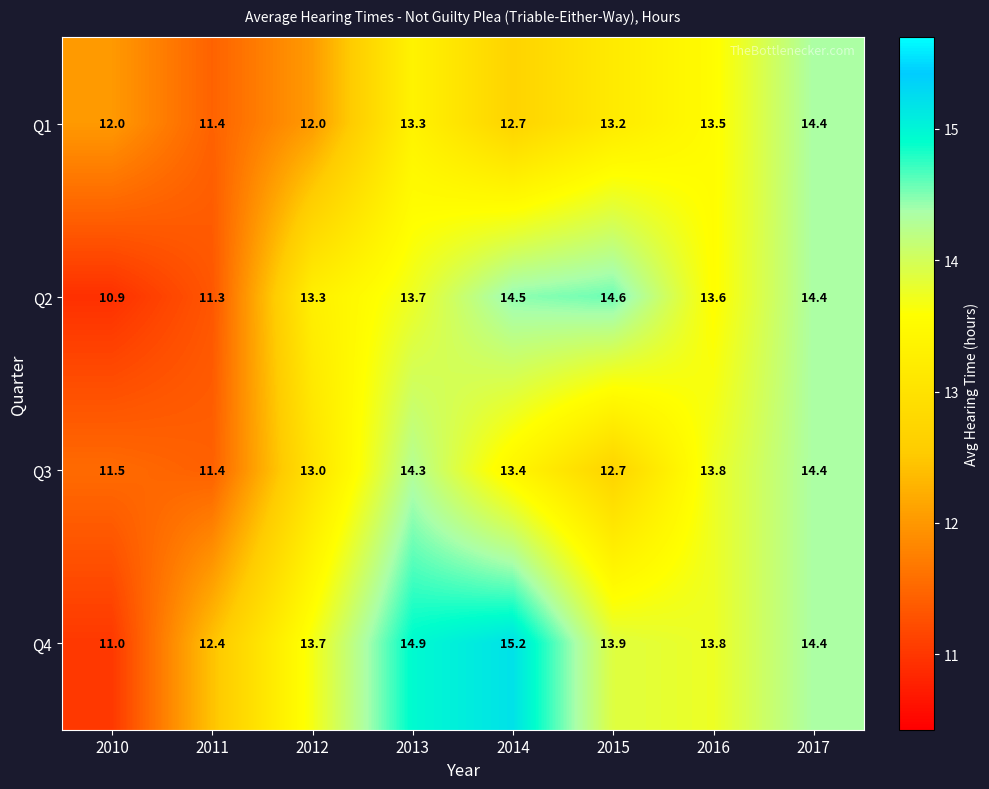

At which label is Q4 closest to 13?

2011